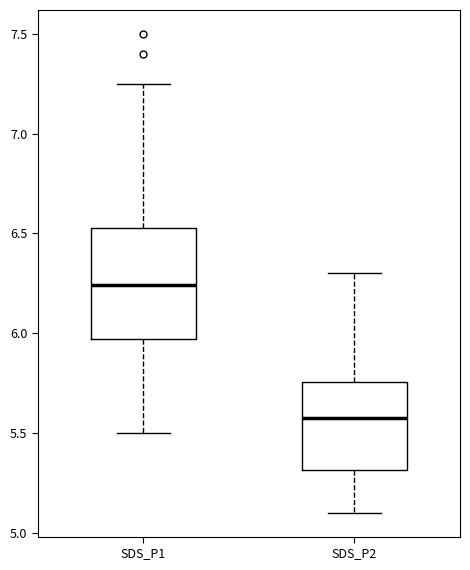

Which box has the highest median line?

SDS_P1